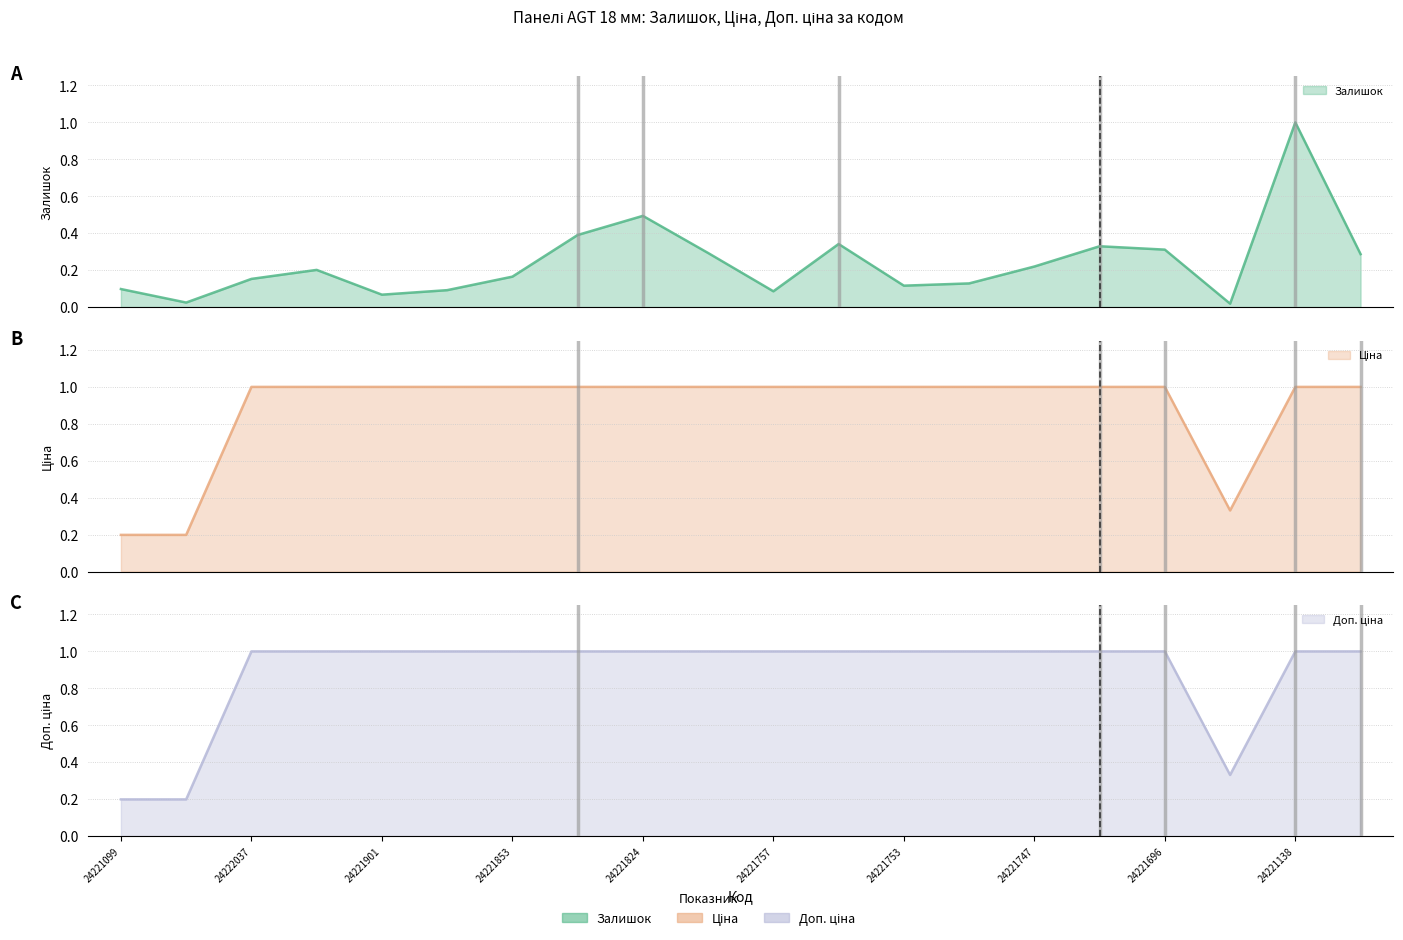

The Ціна series shows 1.7 at 24221754. True or false?

False